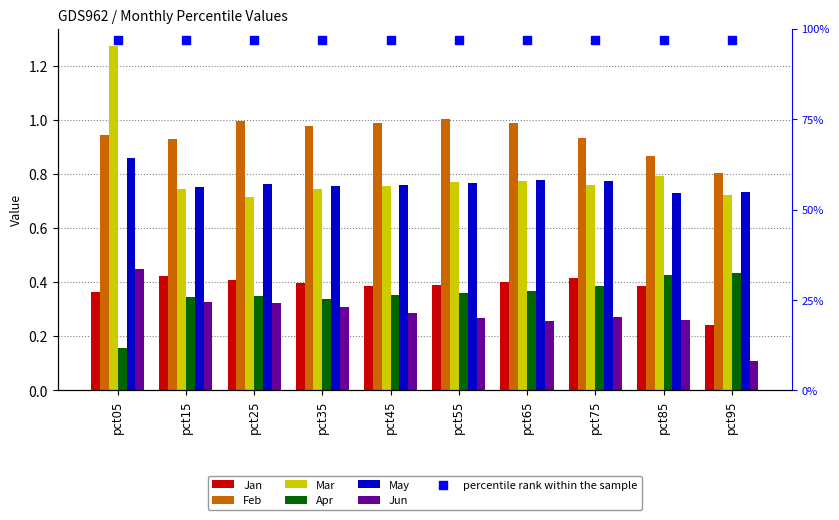

What is the total value across all series at pct05?

4.0